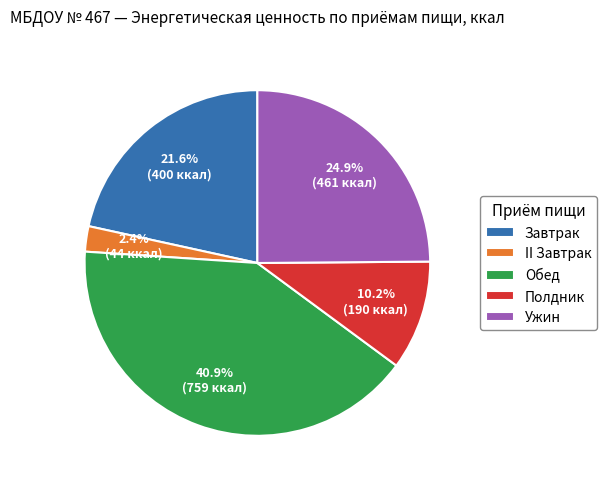

To the nearest percent, what percentage of the pie is Обед?

41%